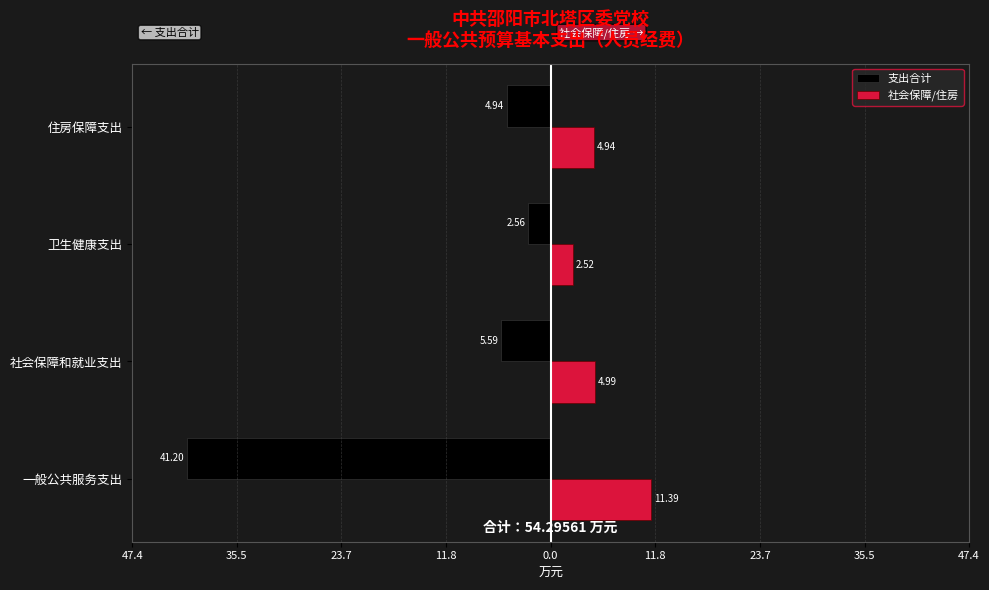

What are all the series names shown in the legend?

支出合计, 社会保障/住房